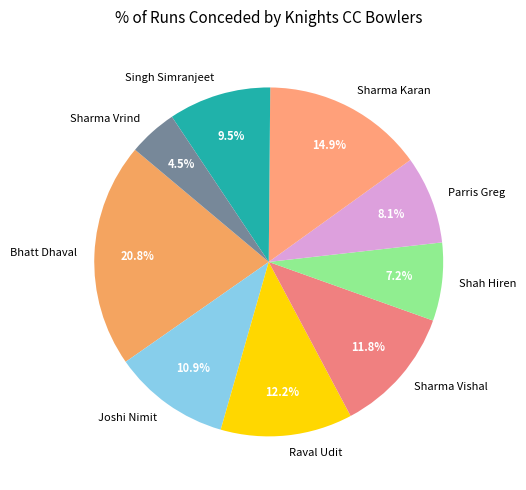

Do Raval Udit and Parris Greg together represent more than half of the pie?

No